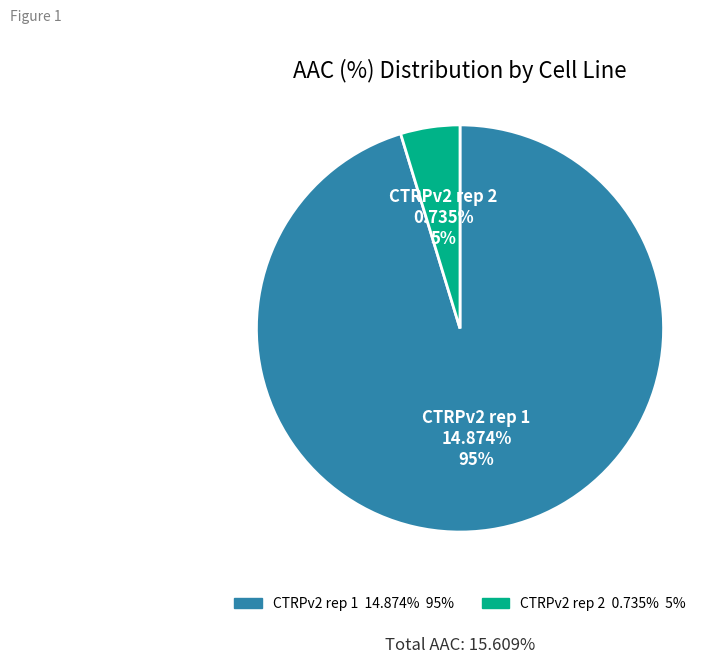

Which category has the biggest portion of the pie?

CTRPv2 rep 1